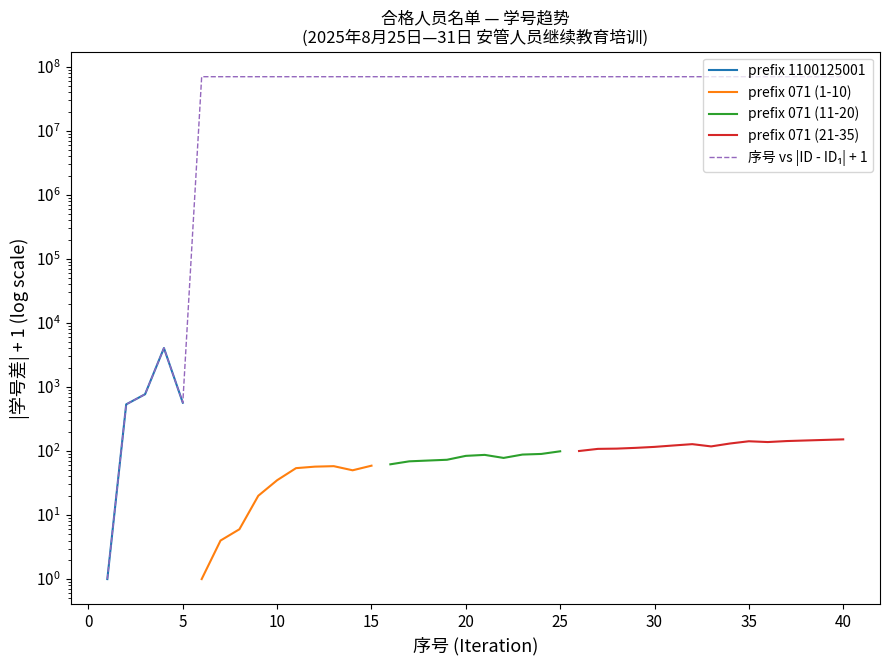

Is this an area chart (filled region under the line)?

No